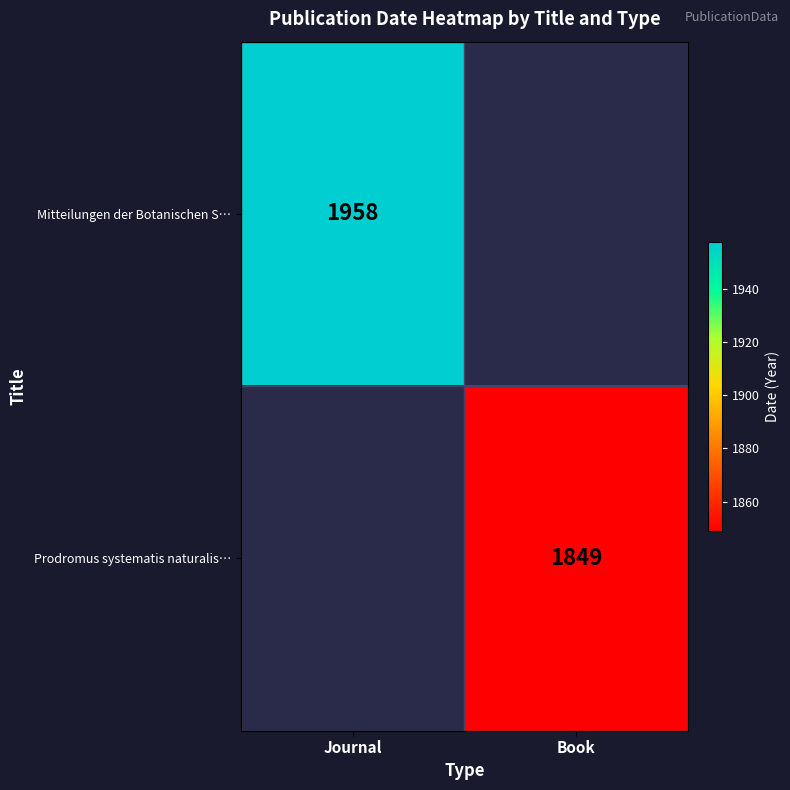

True or false: Prodromus systematis naturalis… has a value of 2487 at Book.

False